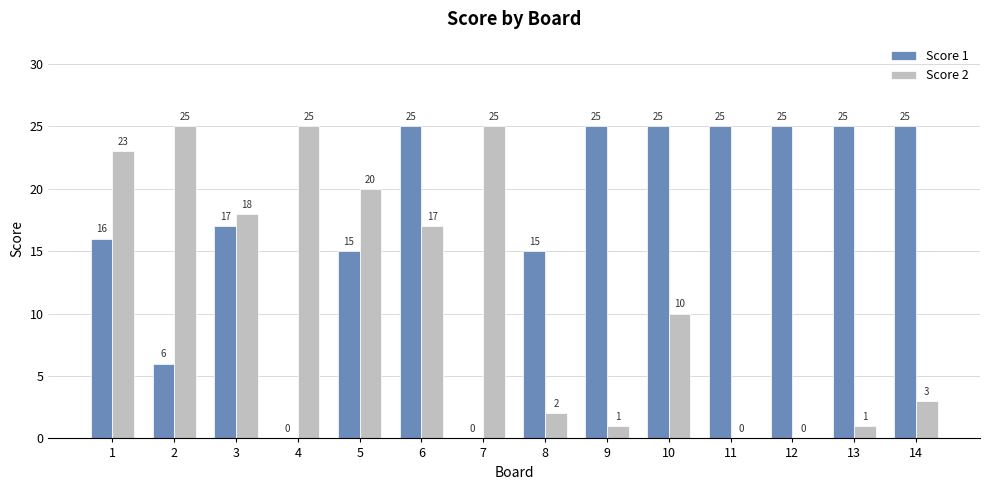

The value of Score 2 at 2 is 11. True or false?

False